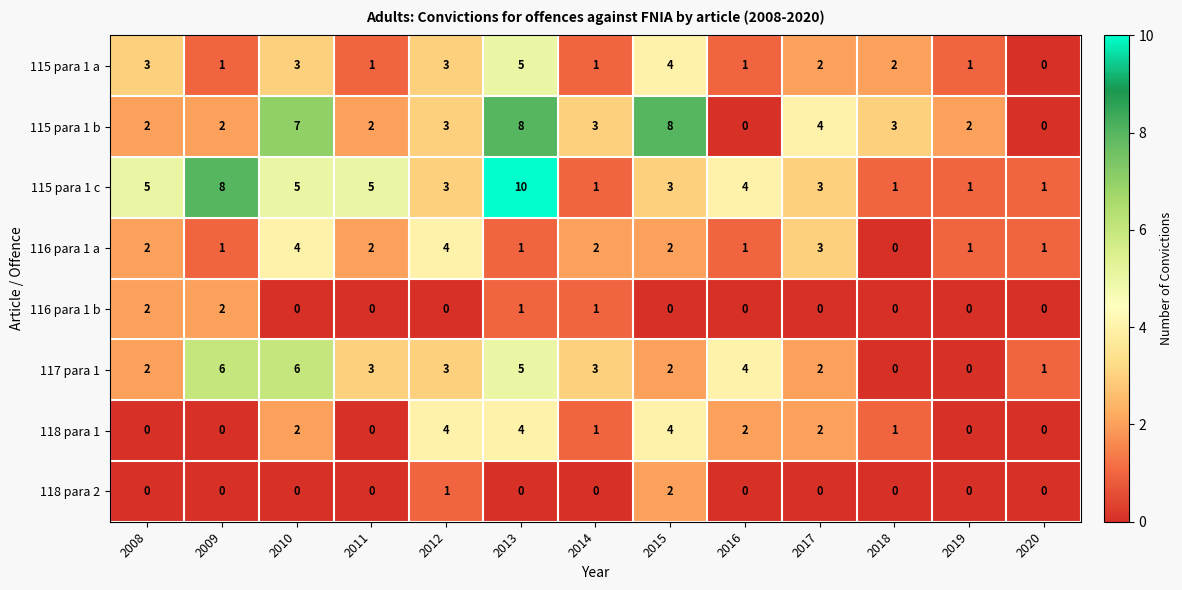

At which label does 115 para 1 b first exceed 3?

2010